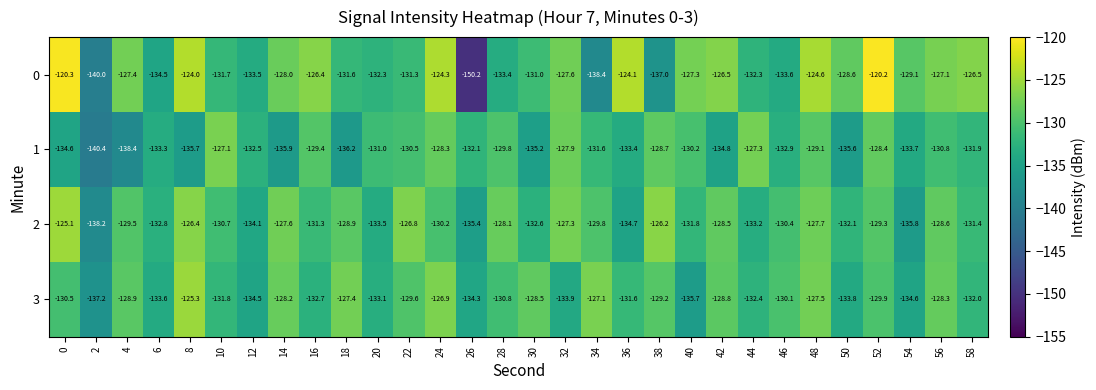

At which category does the chart reach its peak across all series?

52